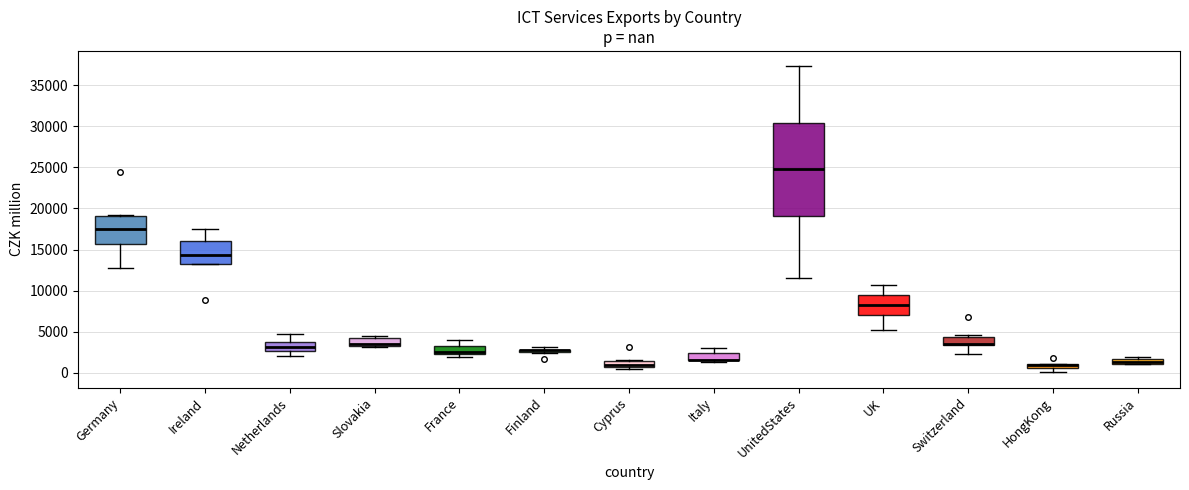

Comparing the boxes themselves (not the whiskers), which one is the tallest?

UnitedStates